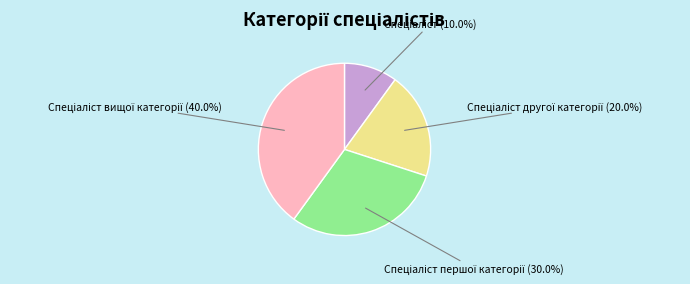

Does any single category account for the majority?

No